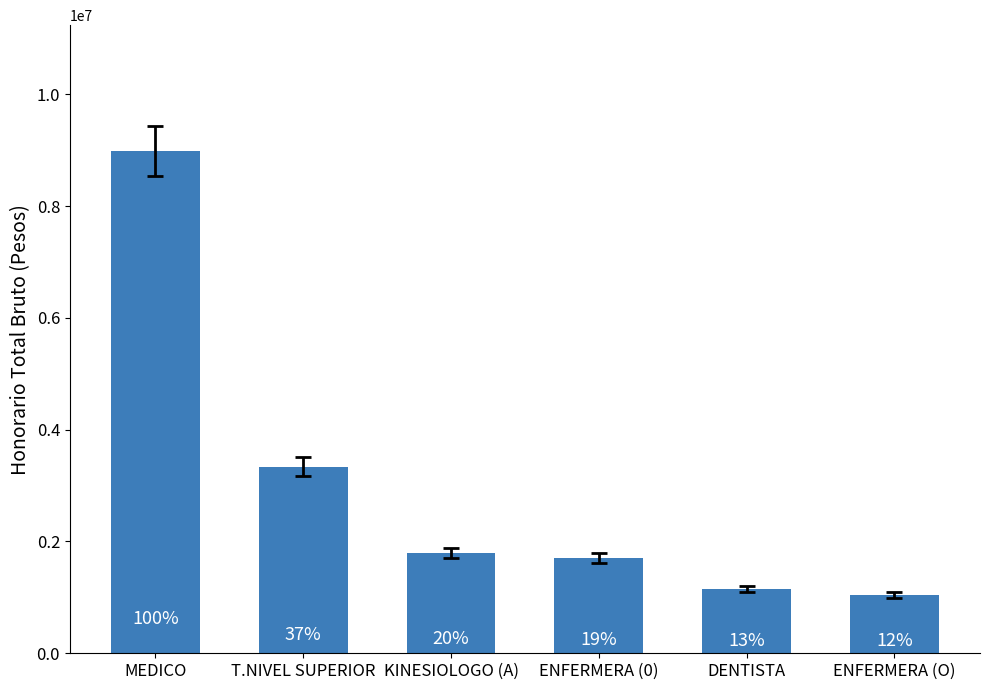

How many bars are there in total?

6